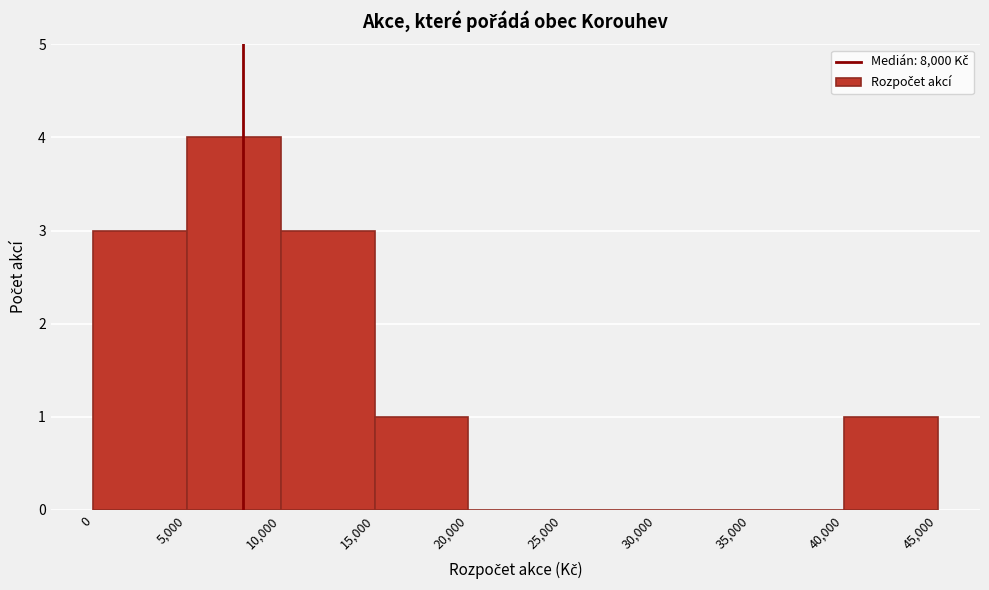

How tall is the bar that spans 5,000 to 10,000 on the x-axis? The values are not printed on the chart, so give them approximately, as read against the axis.

4